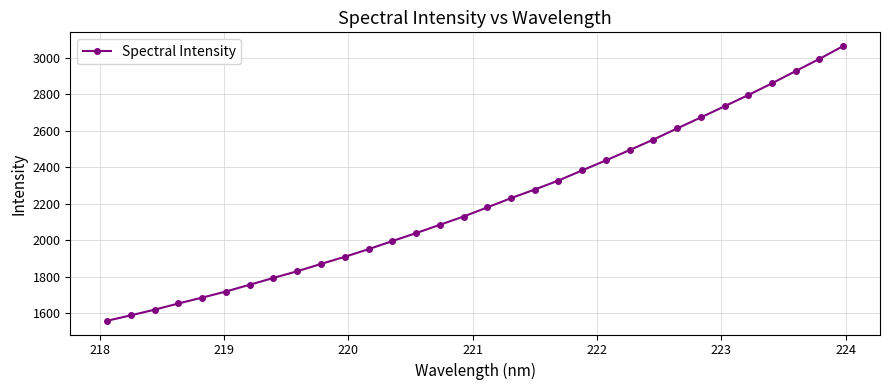

What is the smallest value displayed?

1558.7